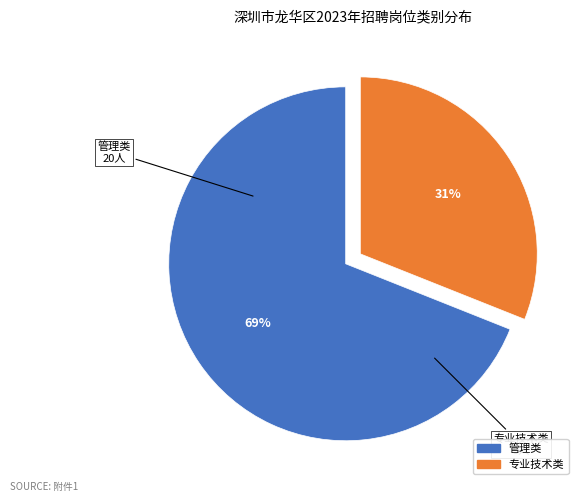

Does 专业技术类 represent more than half of the total?

No